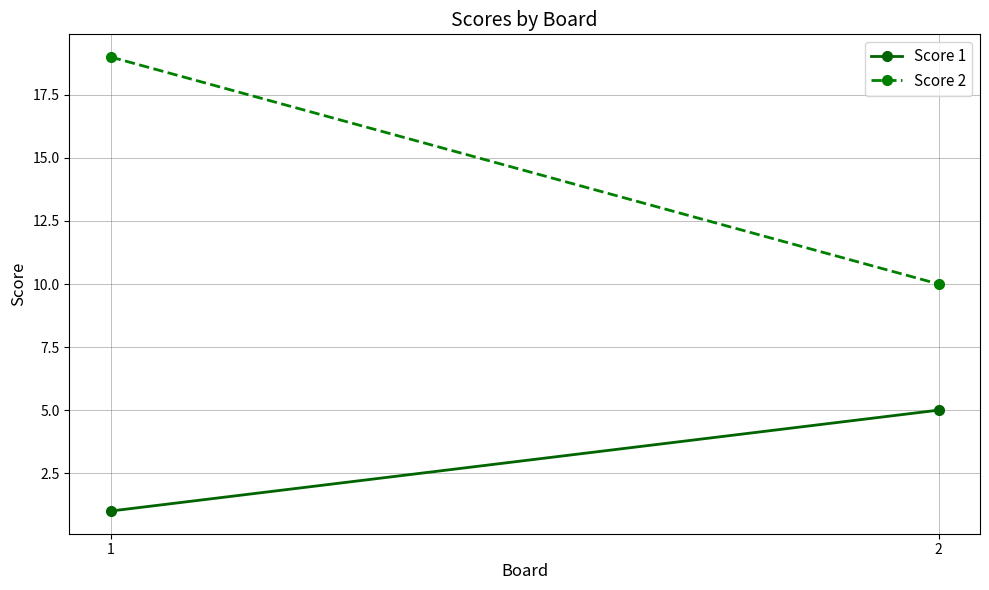

What is the maximum value shown in the chart?

19